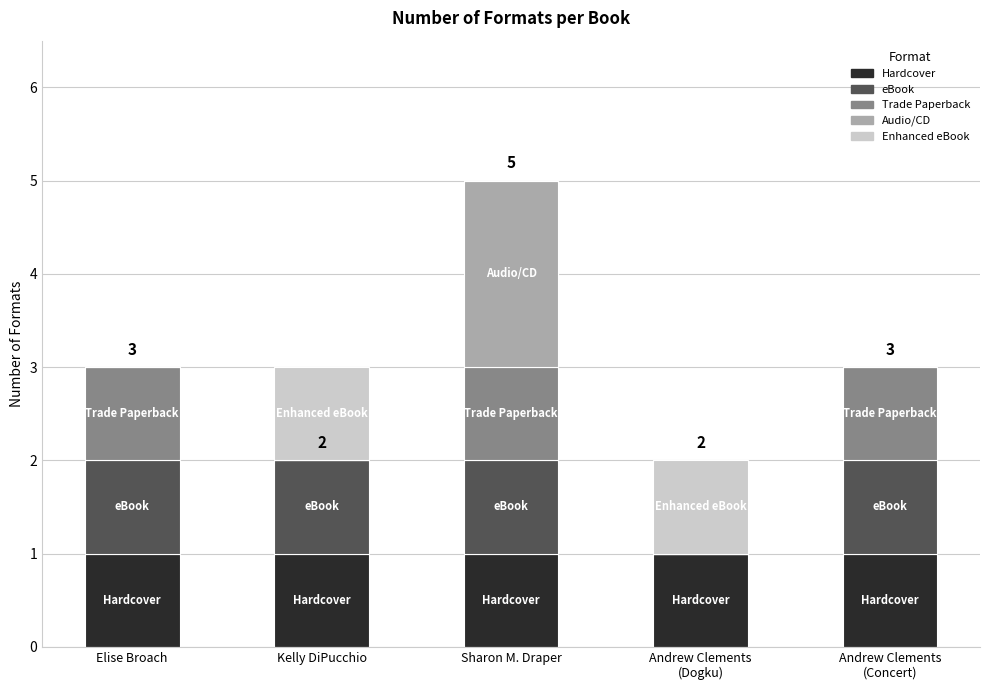

What is the total value across all series at Sharon M. Draper?

5